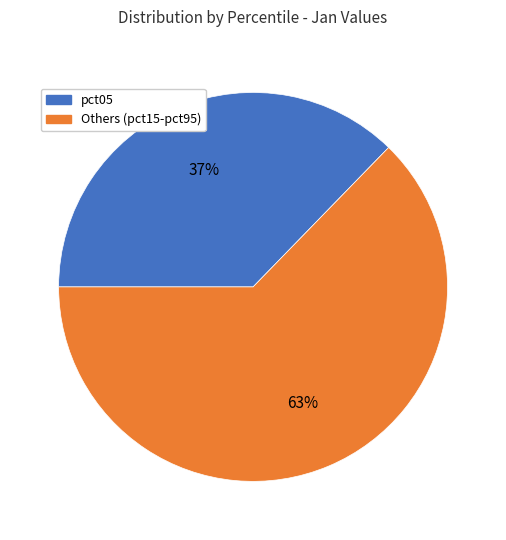

To the nearest percent, what is the average slice percentage?

50%